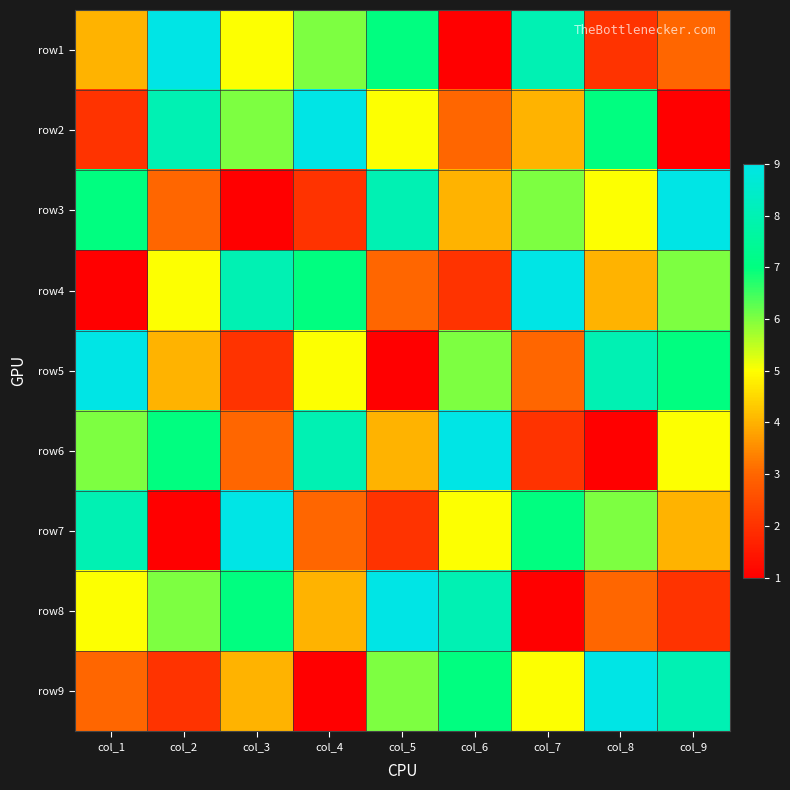

What is the total value across all series at col_6?

45